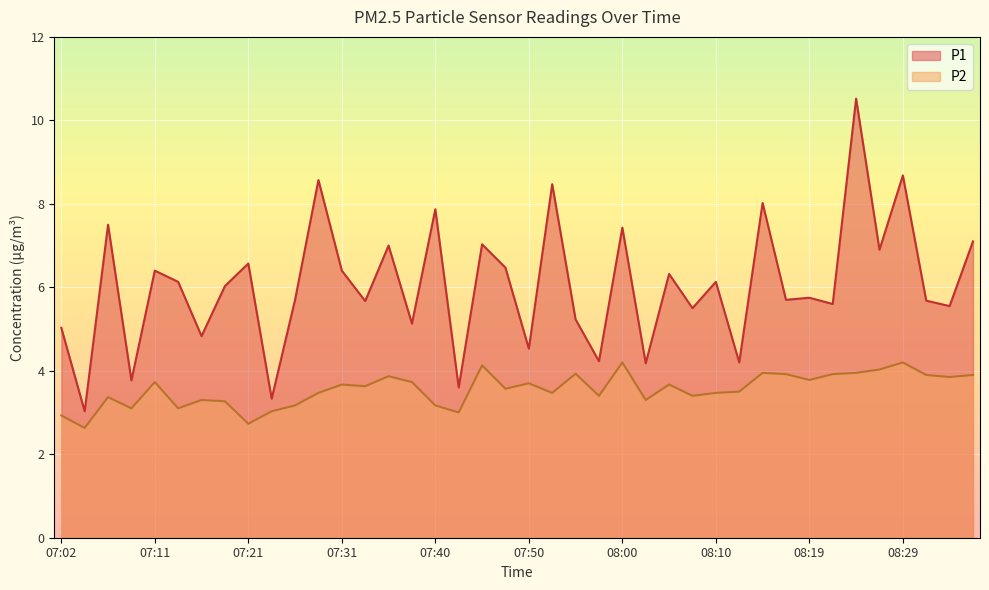

True or false: P2 and P1 intersect in this chart.

False